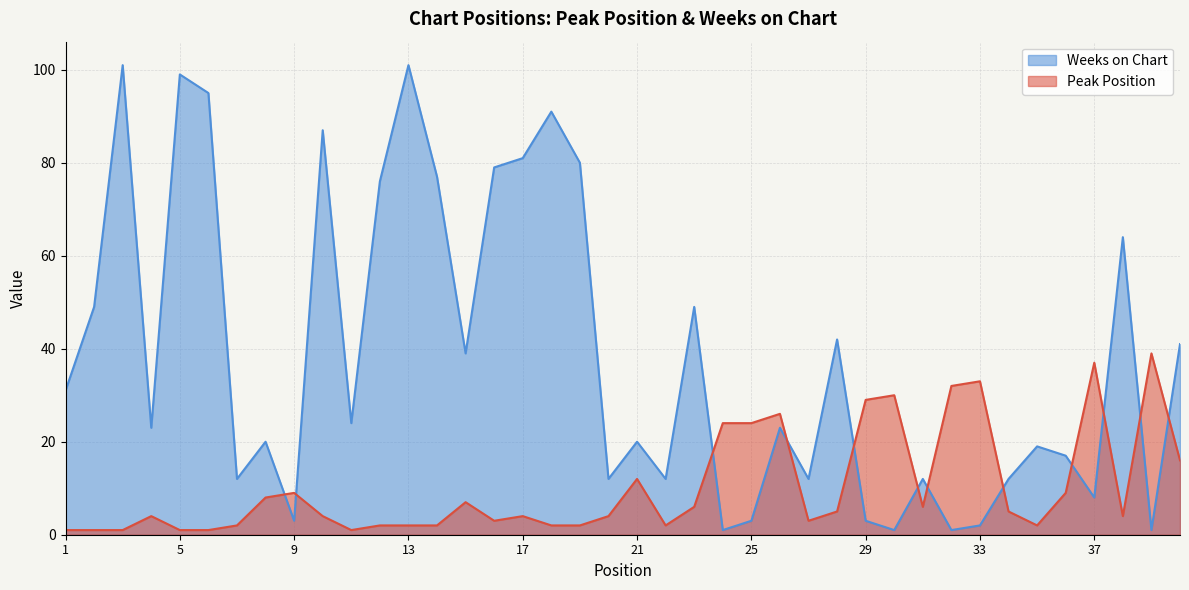

What is the value of the Weeks on Chart point at the 30th from the left?

1